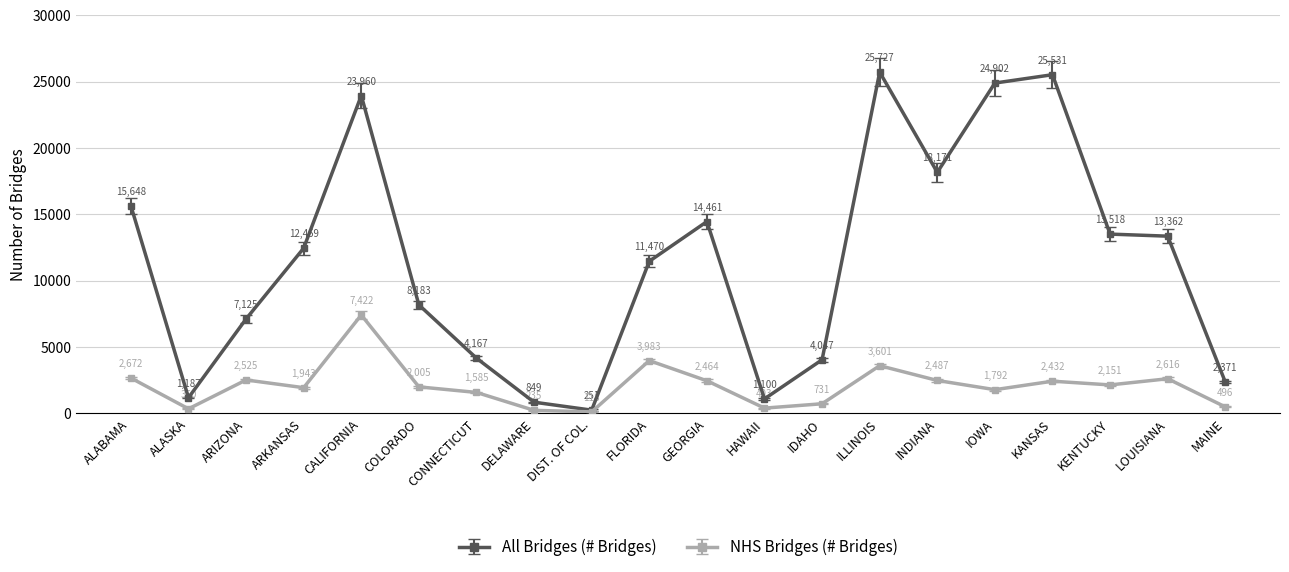

Reading left to right, transcribe all the data shown in this chart.

All Bridges (# Bridges): ALABAMA=15648	ALASKA=1187	ARIZONA=7125	ARKANSAS=12459	CALIFORNIA=23960	COLORADO=8183	CONNECTICUT=4167	DELAWARE=849	DIST. OF COL.=251	FLORIDA=11470	GEORGIA=14461	HAWAII=1100	IDAHO=4047	ILLINOIS=25727	INDIANA=18171	IOWA=24902	KANSAS=25531	KENTUCKY=13518	LOUISIANA=13362	MAINE=2371
NHS Bridges (# Bridges): ALABAMA=2672	ALASKA=350	ARIZONA=2525	ARKANSAS=1943	CALIFORNIA=7422	COLORADO=2005	CONNECTICUT=1585	DELAWARE=235	DIST. OF COL.=118	FLORIDA=3983	GEORGIA=2464	HAWAII=403	IDAHO=731	ILLINOIS=3601	INDIANA=2487	IOWA=1792	KANSAS=2432	KENTUCKY=2151	LOUISIANA=2616	MAINE=496